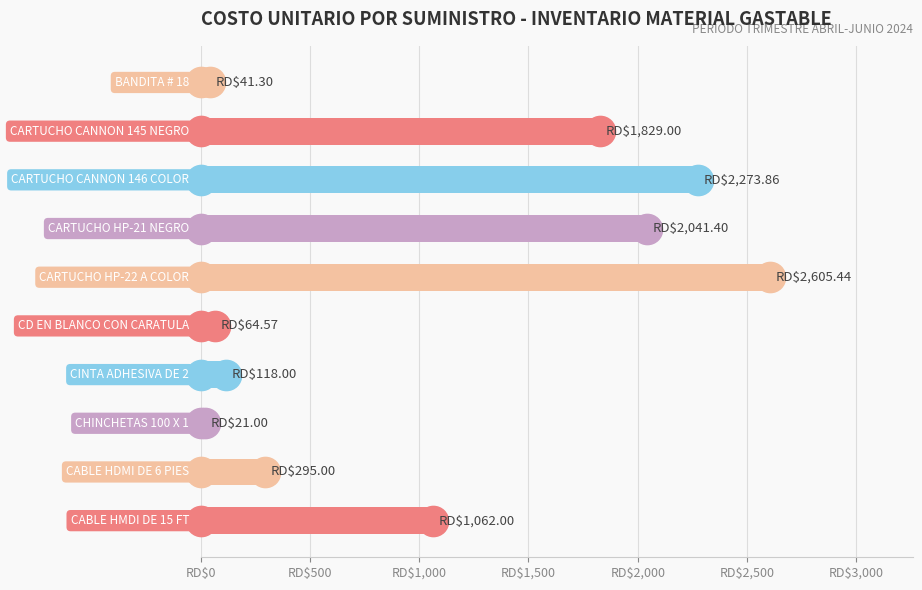

What is the difference between the maximum and minimum values?

2584.4